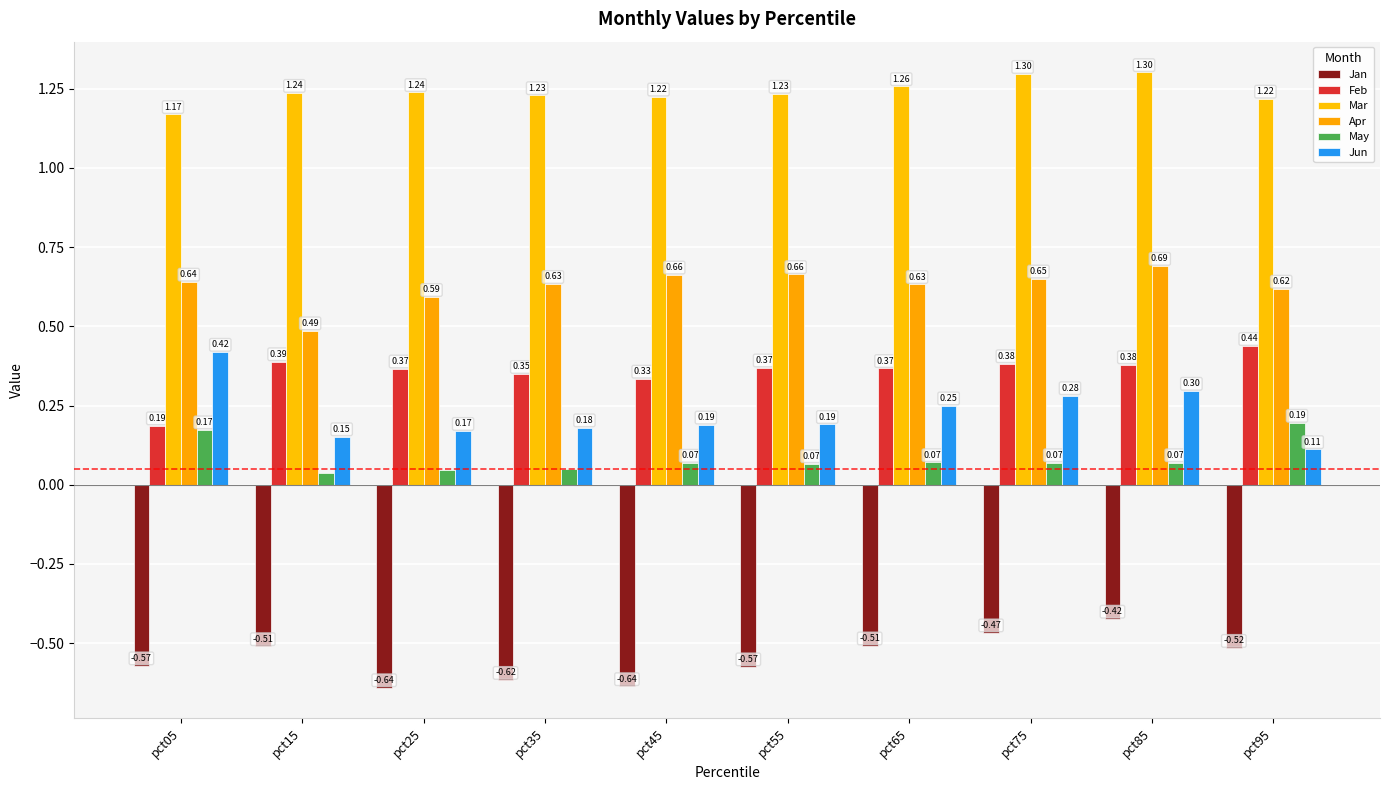

Where is Jan nearest to the value 0?

pct85